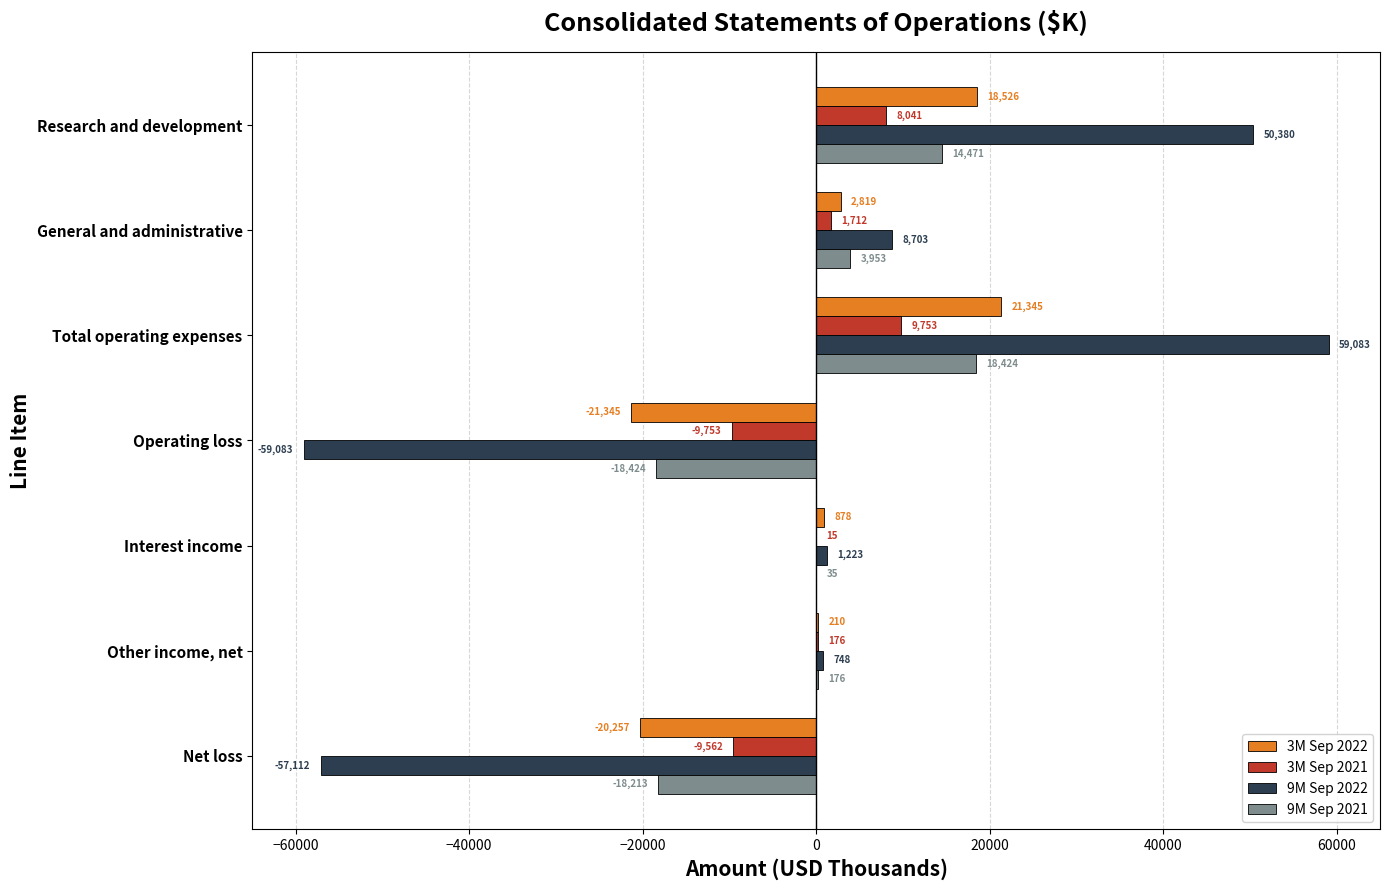

What value does the 9M Sep 2022 series have at Interest income?

1223